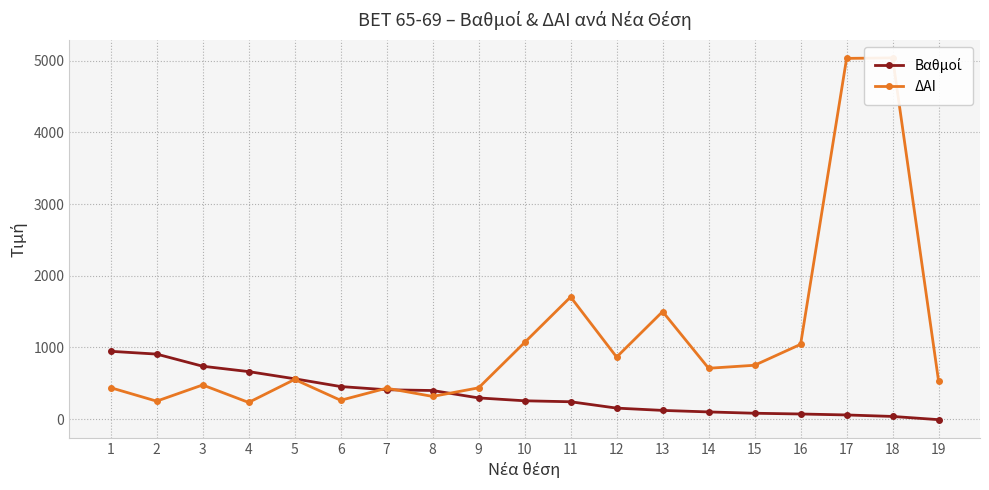

The value of ΔΑΙ at 7 is 431.0. True or false?

True